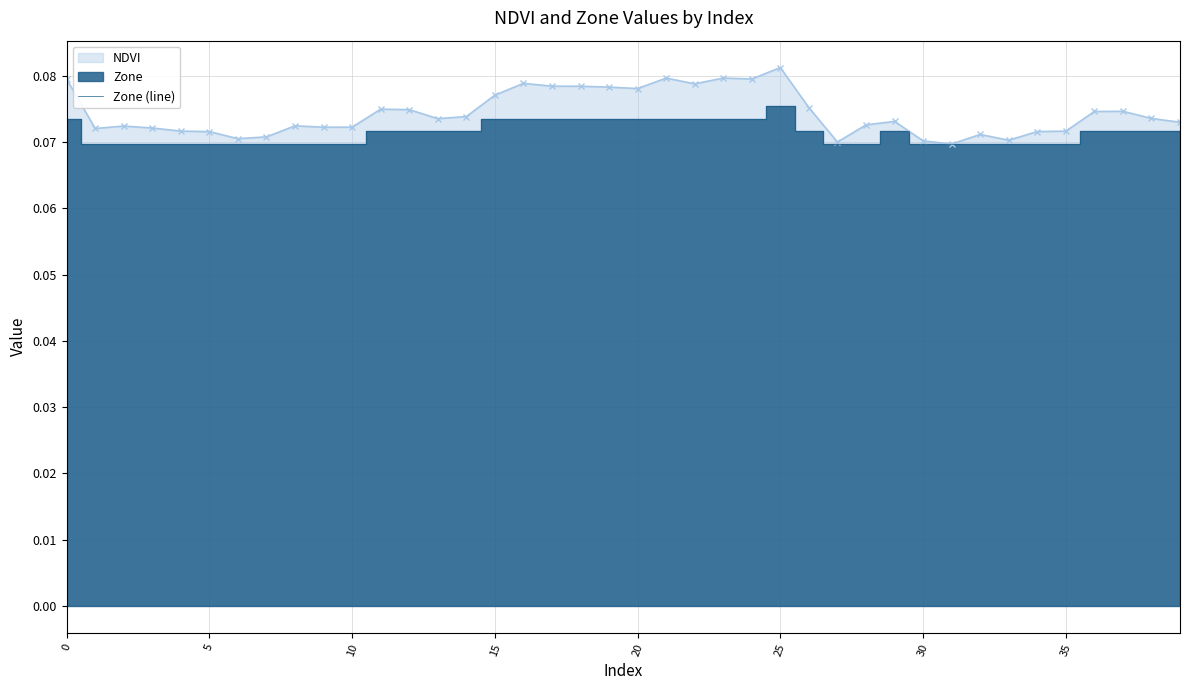

The value of NDVI at 11 is 0.1. True or false?

True